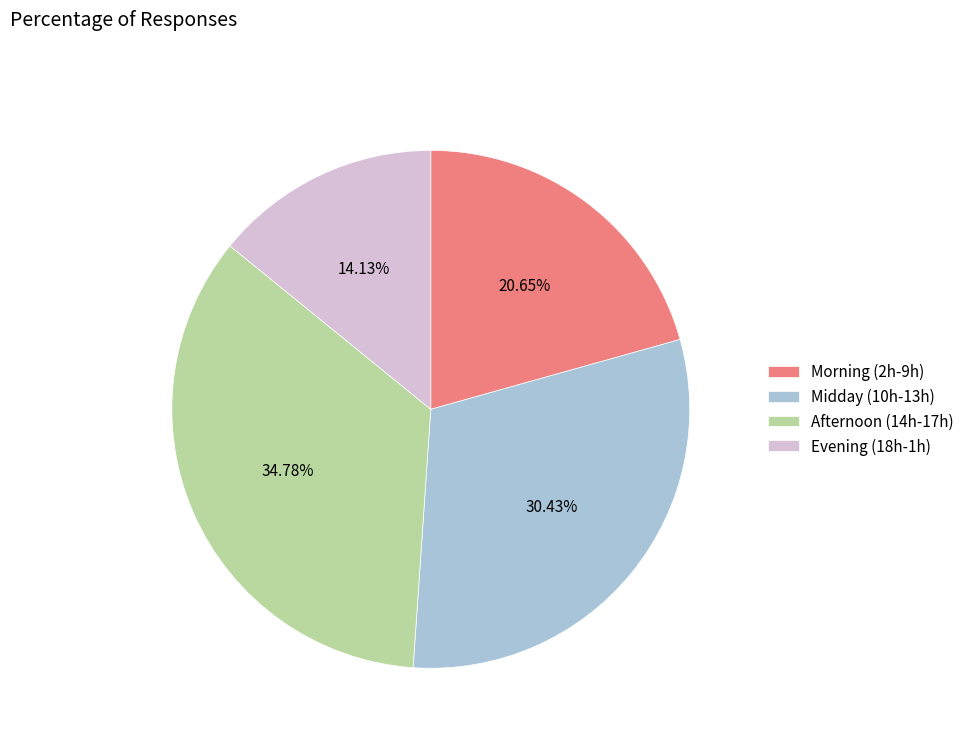

What is the ratio of the value at Evening (18h-1h) to the value at Midday (10h-13h)?

0.5